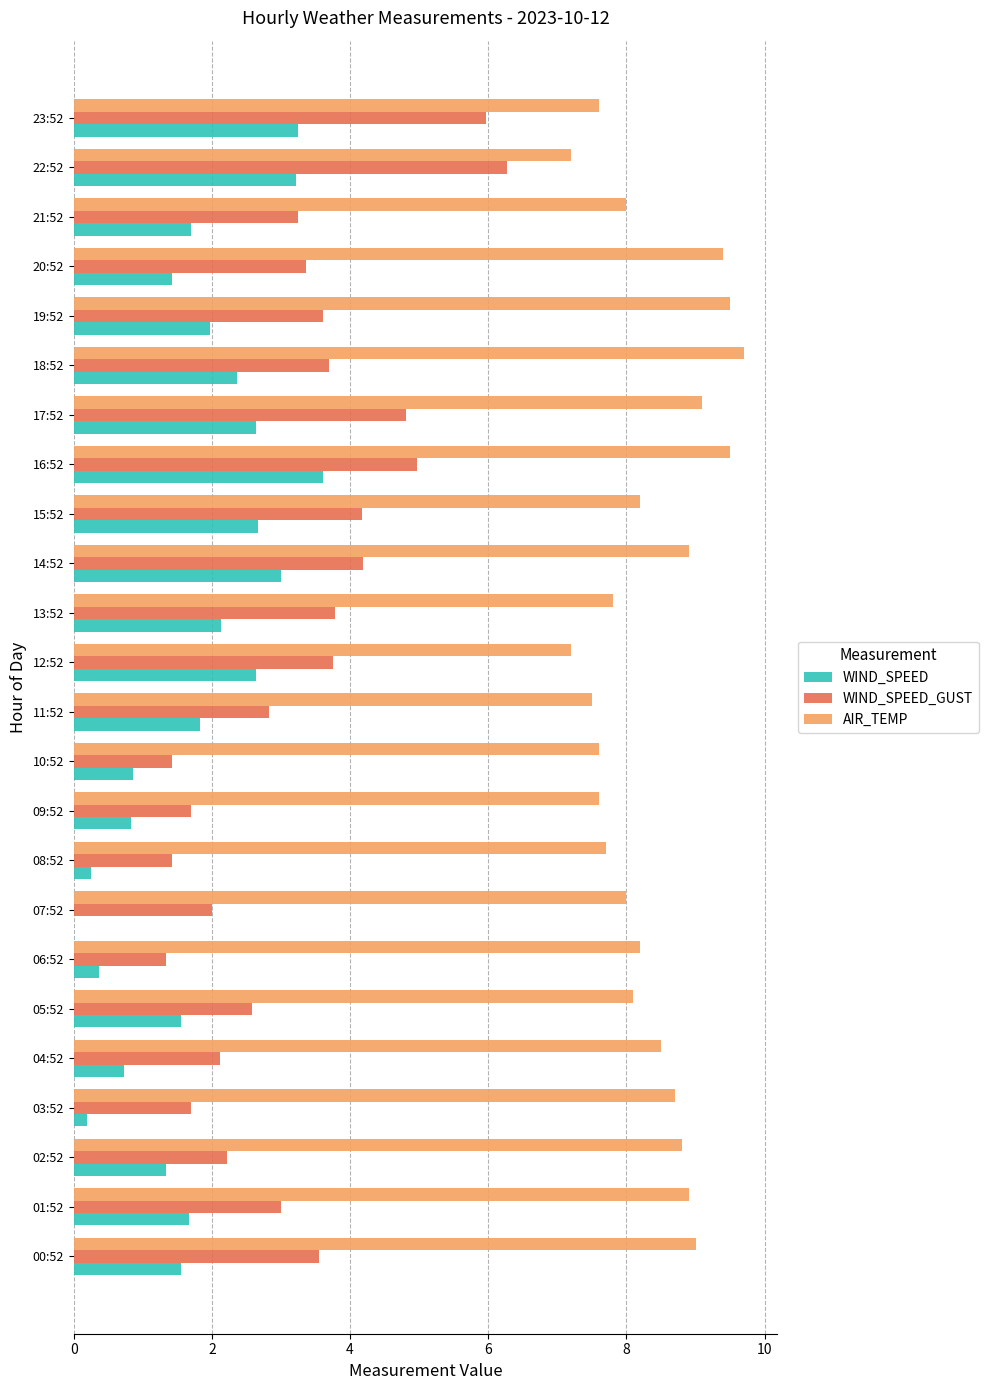

What is the sum of all AIR_TEMP values?

200.7